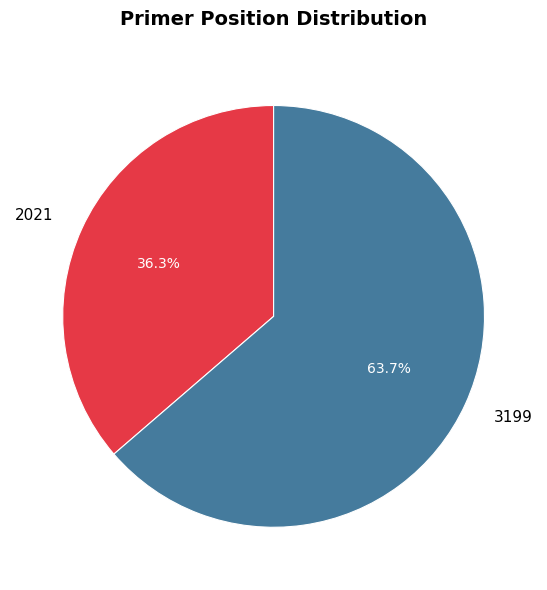

How many segments does this pie chart have?

2